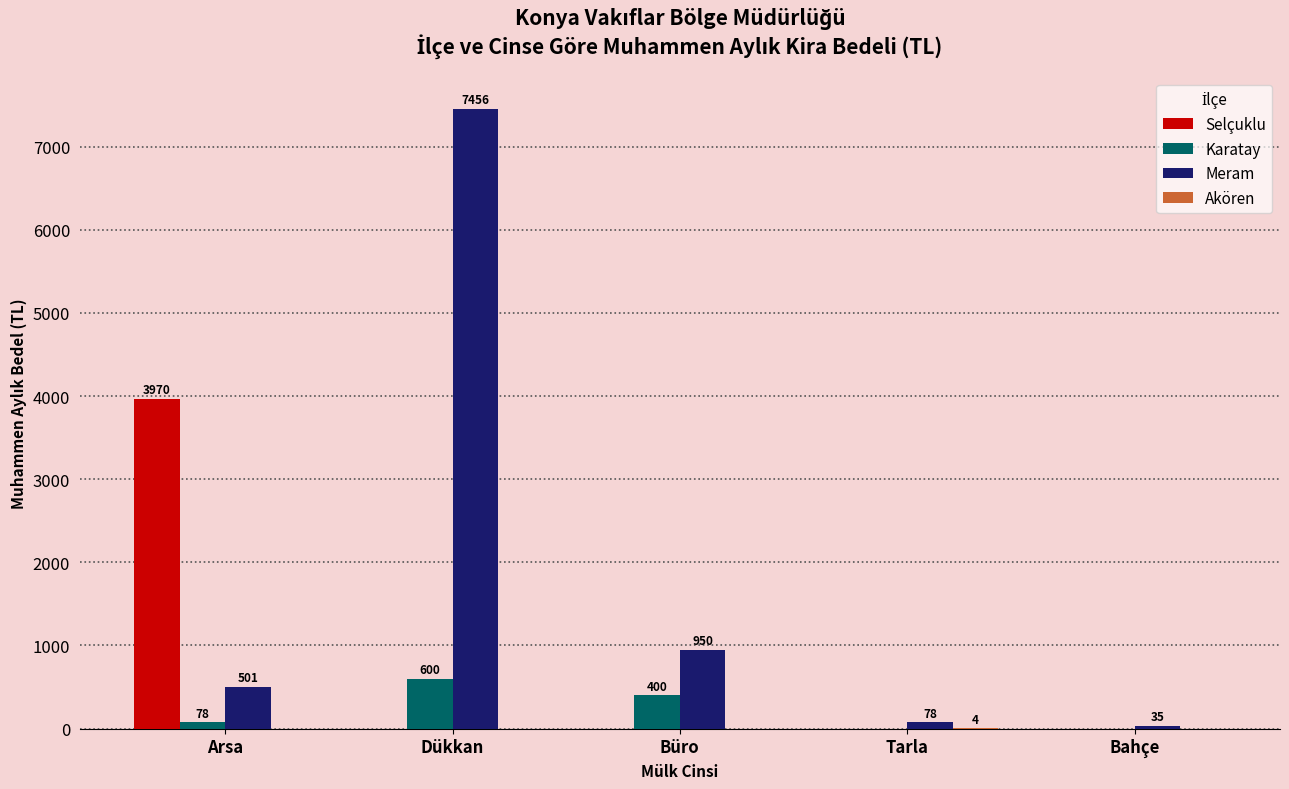

Which series has the largest total across all categories?

Meram